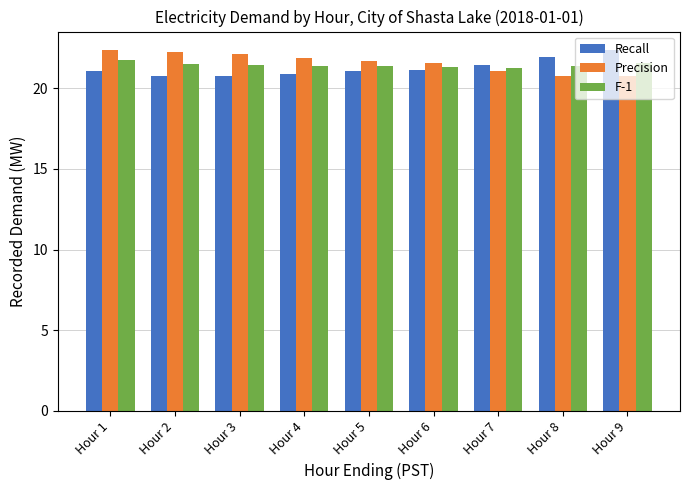

What is the sum of the F-1 values at Hour 3 and Hour 1?

43.2